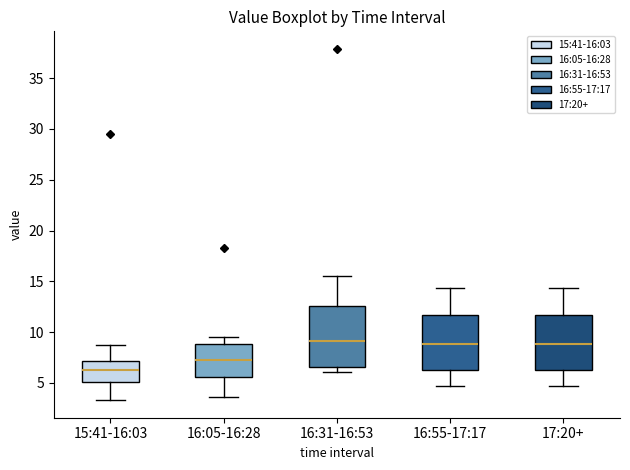

Comparing the boxes themselves (not the whiskers), which one is the tallest?

16:31-16:53